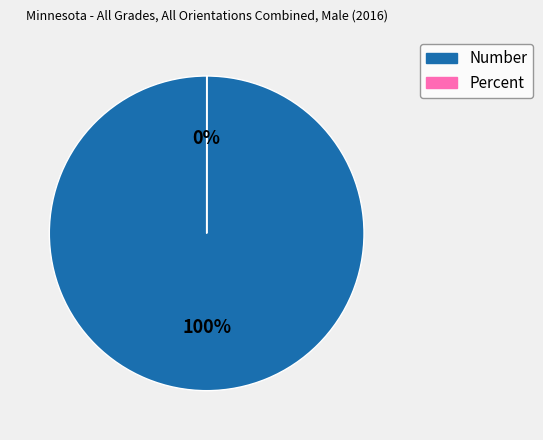

Which category has the smallest portion of the pie?

Percent